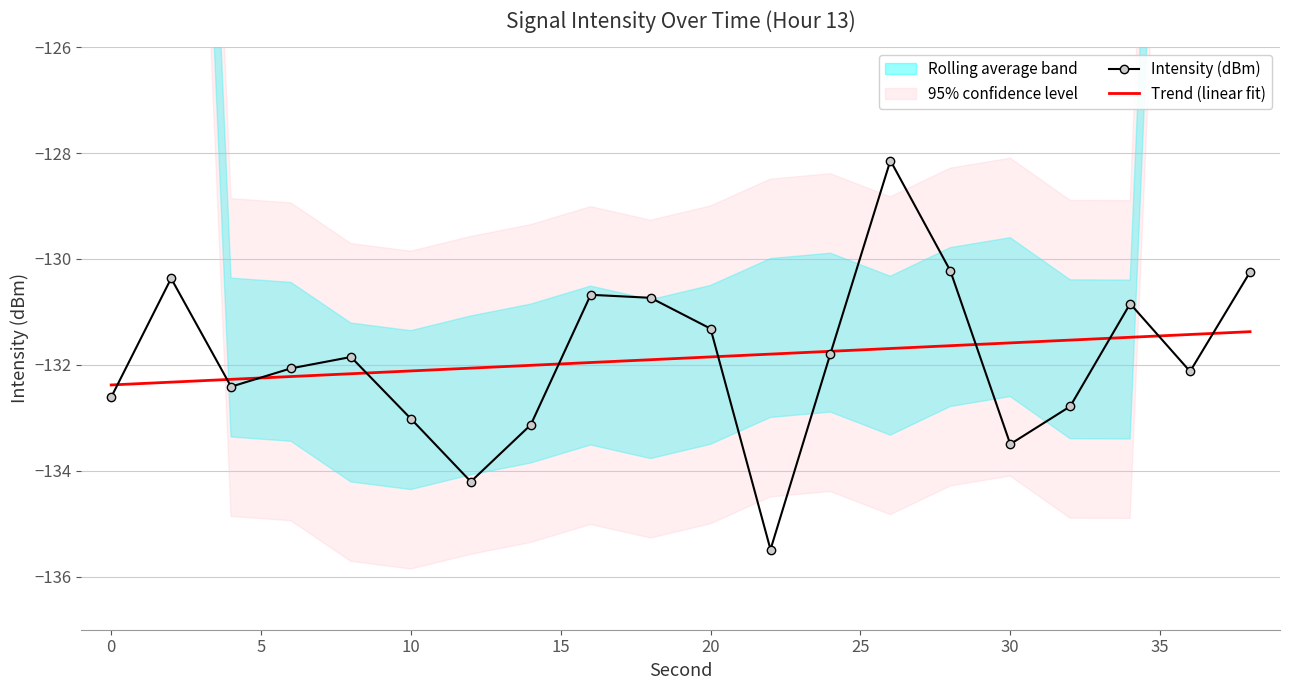

What is the highest value of the Trend (linear fit) series?

-131.4